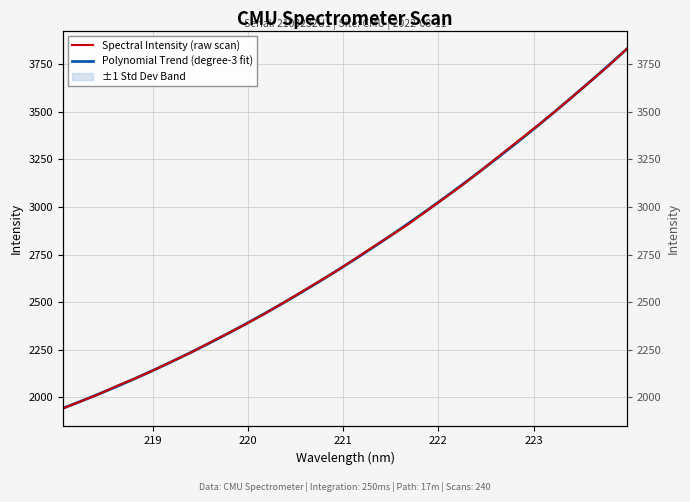

Is this an area chart (filled region under the line)?

No